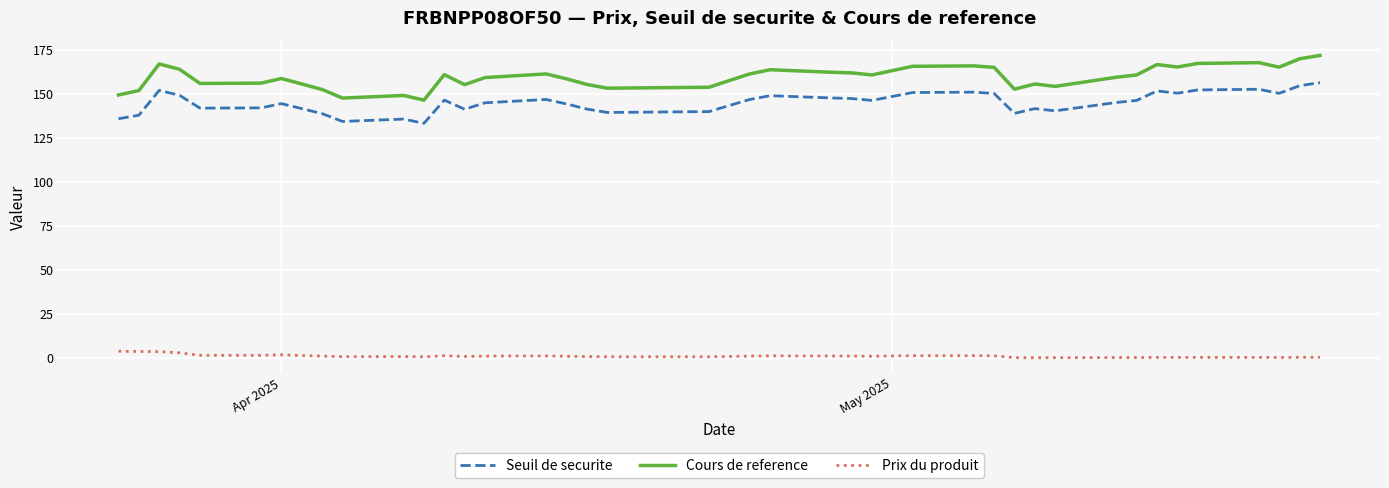

What is the difference between the maximum and minimum values in the Cours de reference series?

25.4